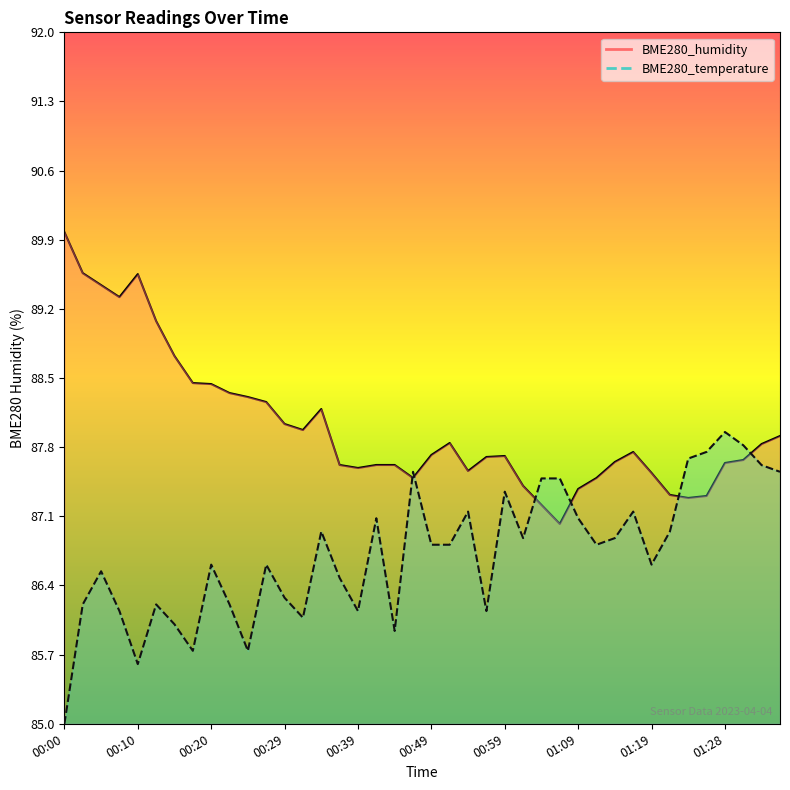

Is this an area chart (filled region under the line)?

No